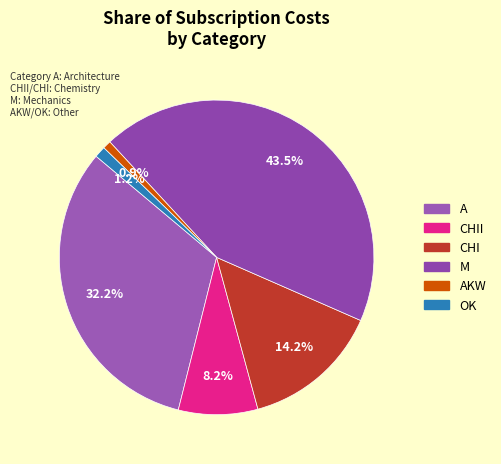

How many segments does this pie chart have?

6